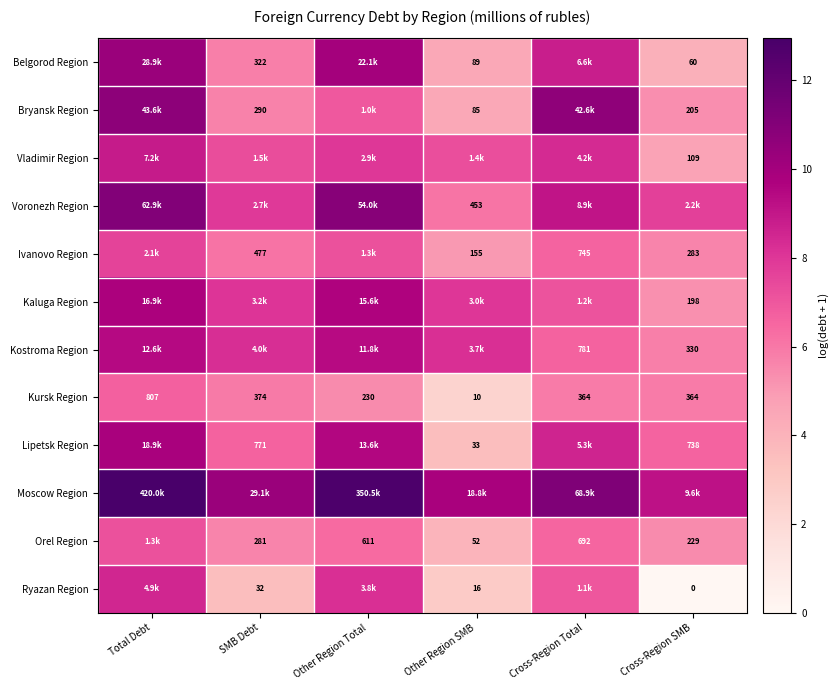

The Bryansk Region series shows 5.7 at SMB Debt. True or false?

True